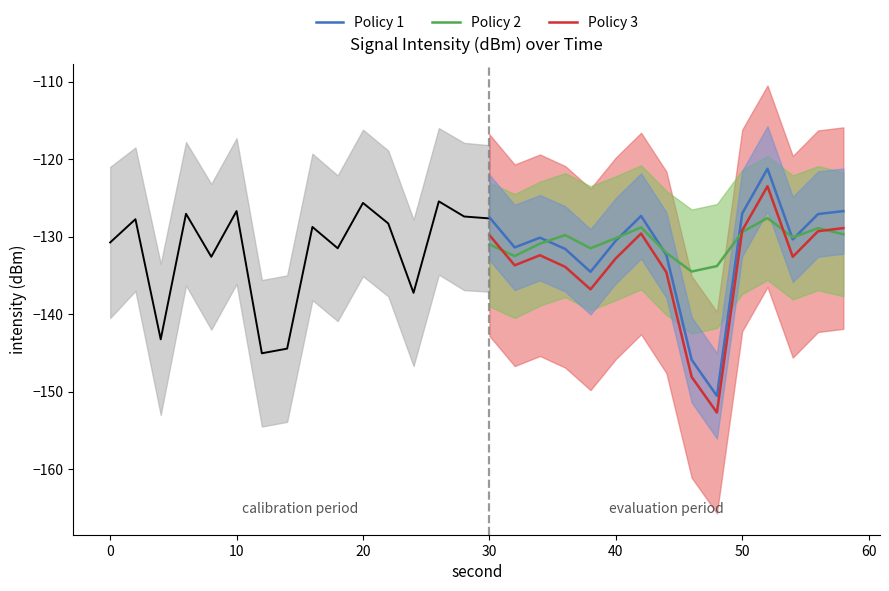

True or false: Policy 1 and Policy 3 intersect in this chart.

False